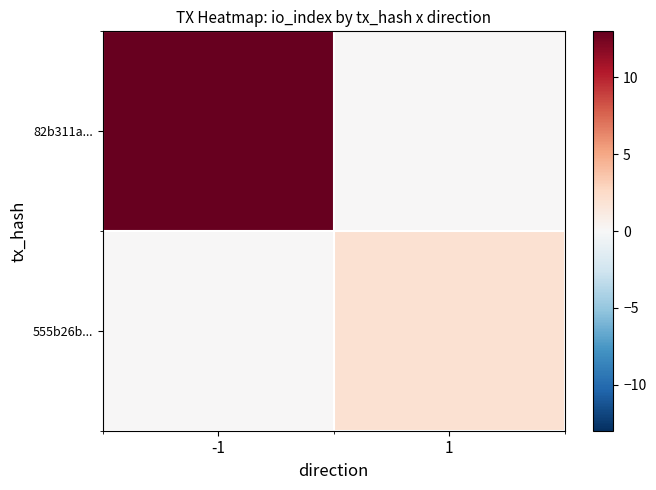

Rank the series by their average value, from lowest to highest.

555b26b..., 82b311a...